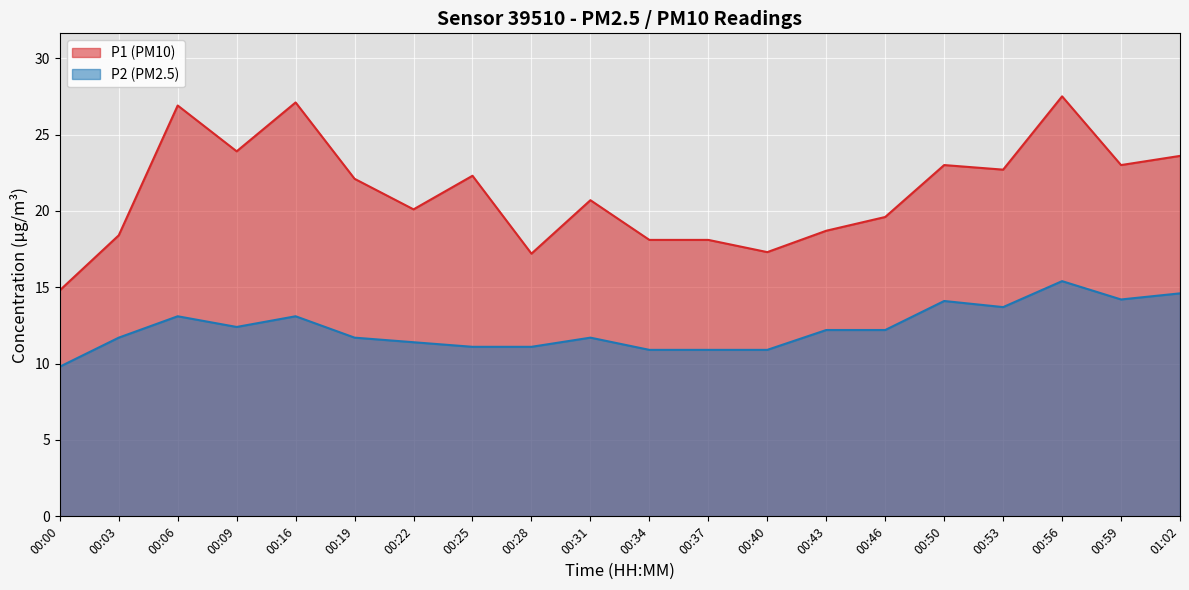

Is the value of P1 at 00:00 greater than the value of P2 at 00:37?

Yes